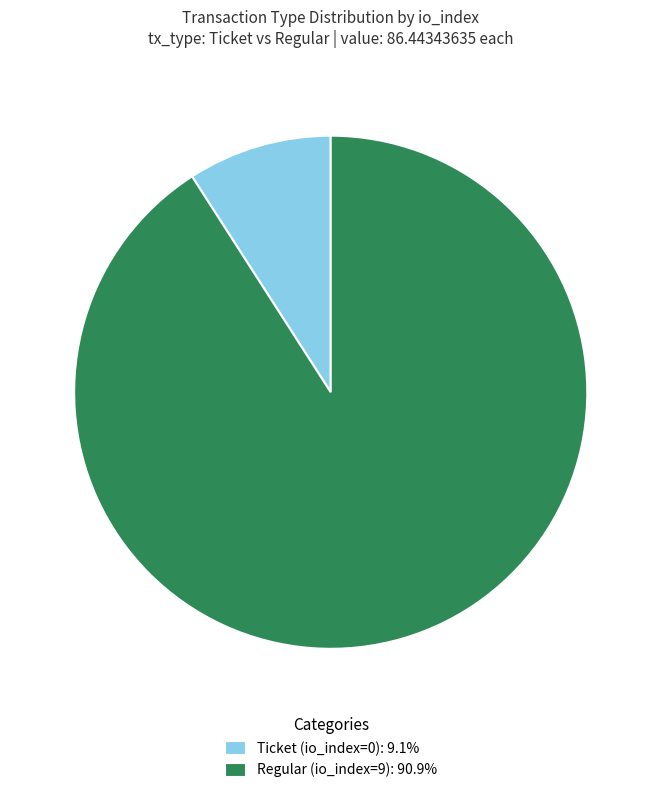

How many slices are in this pie chart?

2